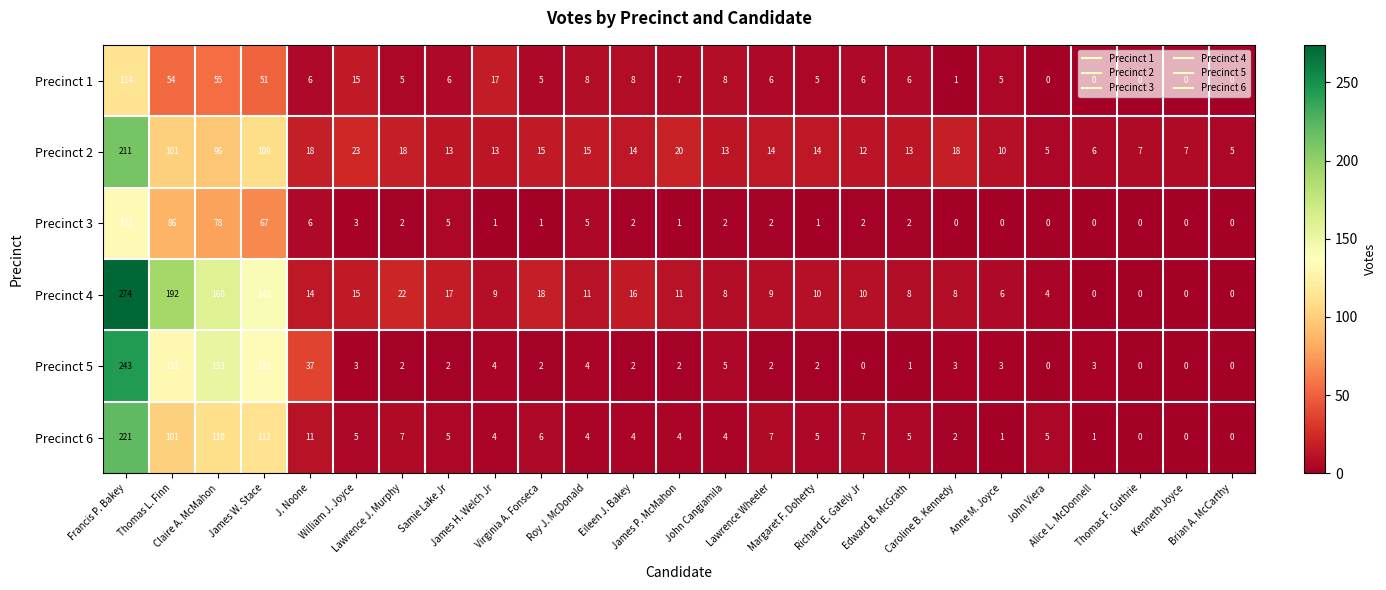

How many values in the Precinct 6 series are below 5?

11